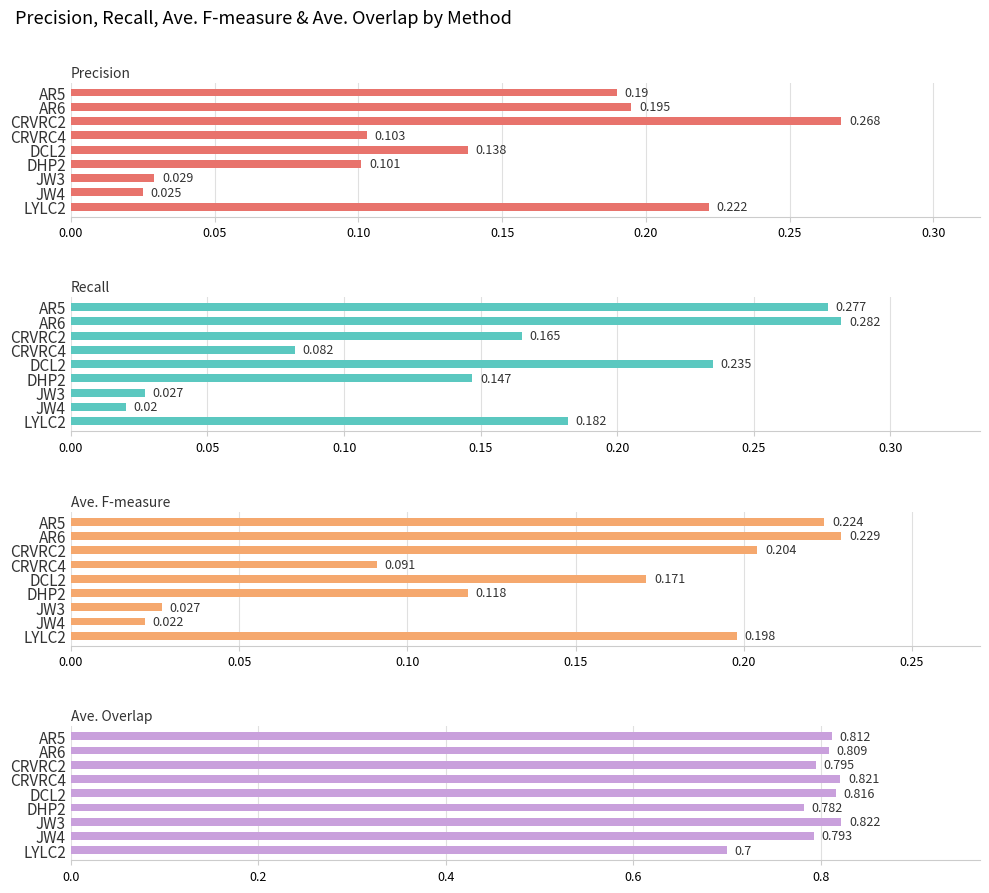

How many bars are there in total?

36